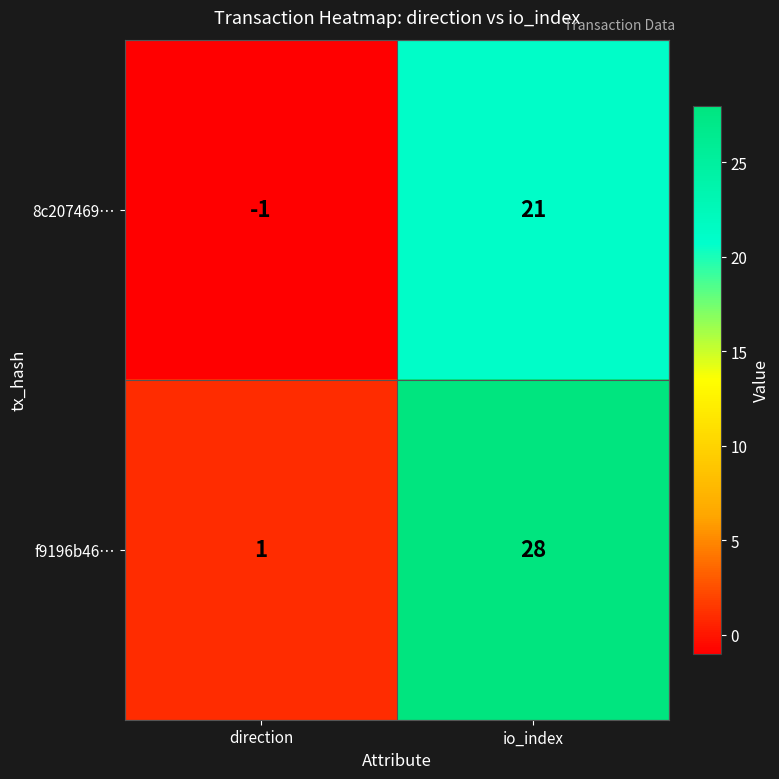

List the series in order of their overall mean, lowest first.

8c207469…, f9196b46…